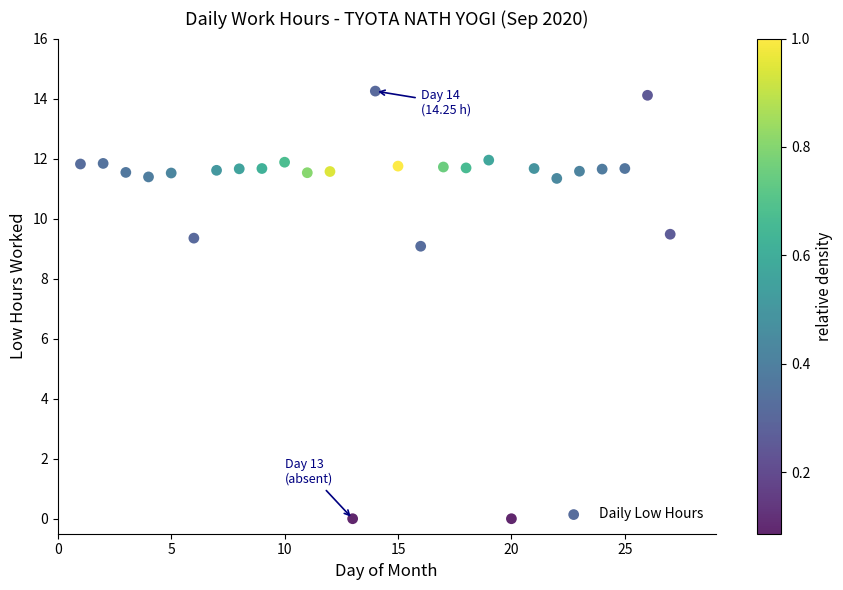

What is the range of X values (max minus min)?

26.0